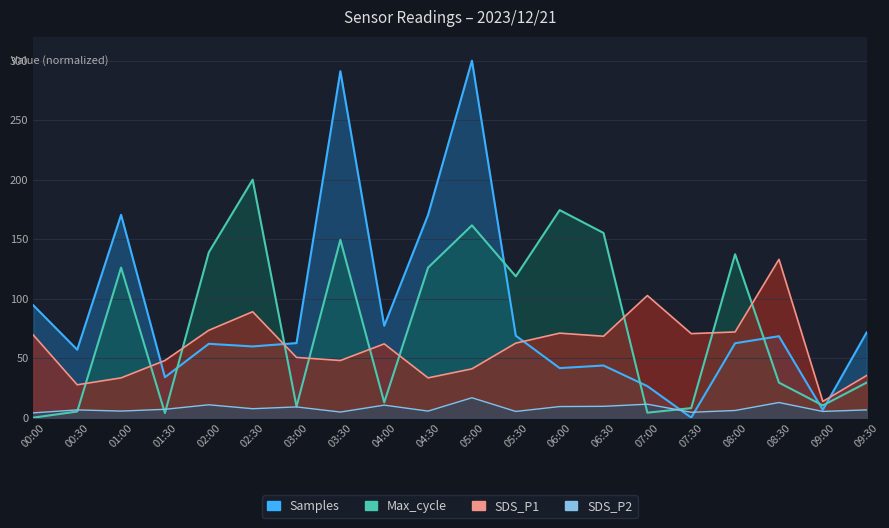

What is the total value across all series at 07:00?

144.5